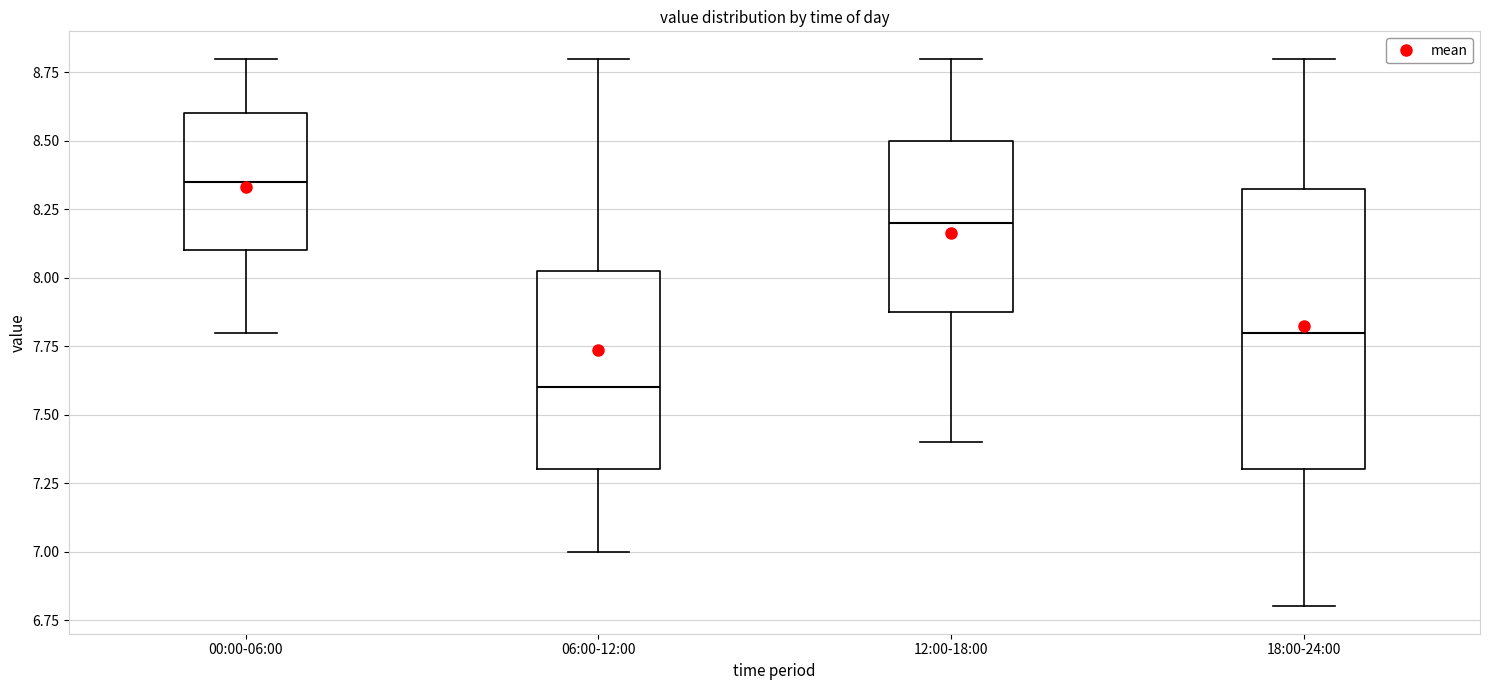

Comparing the boxes themselves (not the whiskers), which one is the tallest?

18:00-24:00